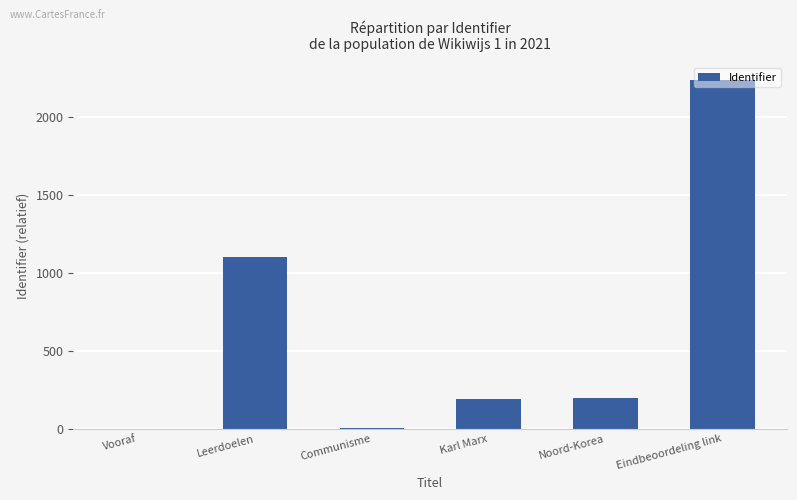

Does the chart contain stacked bars?

No